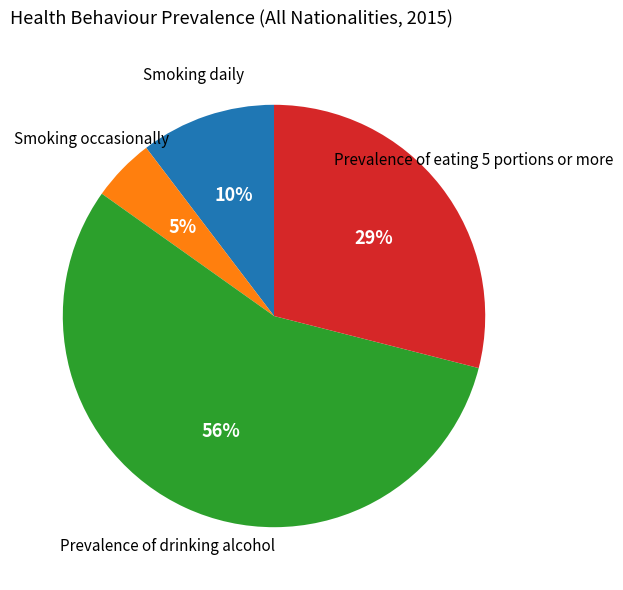

Is there a majority slice in this chart?

Yes